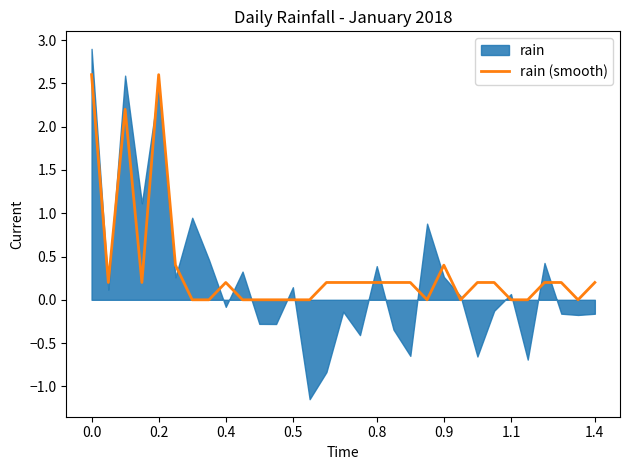

Is it true that rain (smooth) equals 0.2 at 0.8?

True